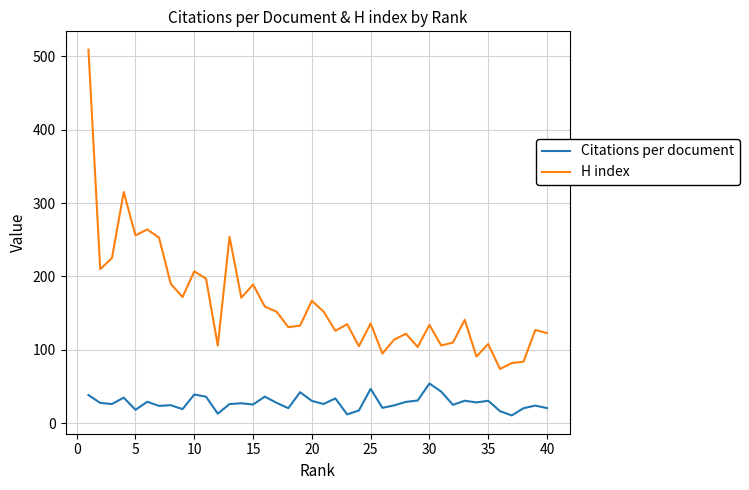

Which series has the largest range (max minus min)?

H index